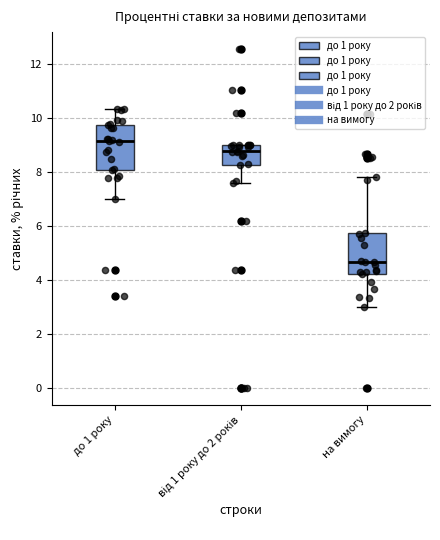

Reading left to right, transcribe this box plot: for each box, give where its median line is, the range the box spans, and where its two whiskers end, as read against the y-axis. The values are not printed on the chart, so give them approximately, as read against the axis.

до 1 року: median 9.2, box 8.0 to 9.8, whiskers 7.0 to 10.4
від 1 року до 2 років: median 8.8, box 8.2 to 9.0, whiskers 7.6 to 9.0
на вимогу: median 4.6, box 4.2 to 5.8, whiskers 3.0 to 7.8